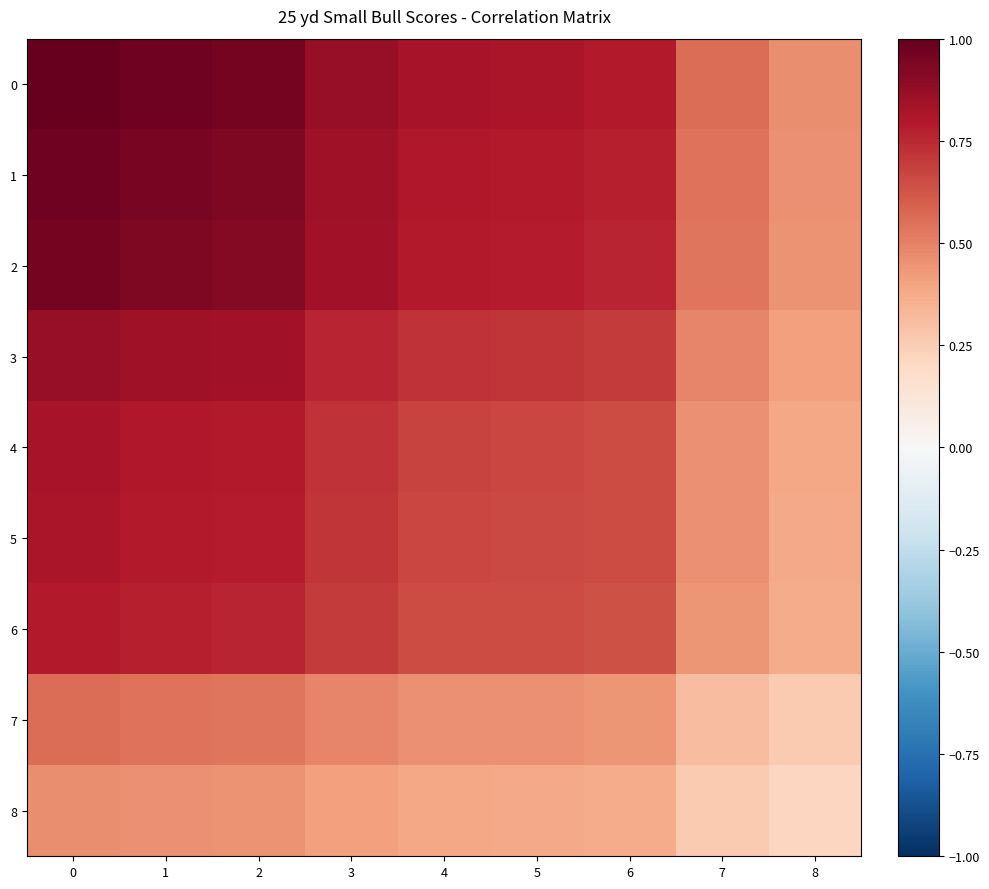

Reading right to left, extract all data points from this chart.

0: 8=0.5	7=0.6	6=0.8	5=0.8	4=0.8	3=0.9	2=1.0	1=1.0	0=1.0
1: 8=0.5	7=0.5	6=0.8	5=0.8	4=0.8	3=0.8	2=0.9	1=0.9	0=1.0
2: 8=0.4	7=0.5	6=0.8	5=0.8	4=0.8	3=0.8	2=0.9	1=0.9	0=1.0
3: 8=0.4	7=0.5	6=0.7	5=0.7	4=0.7	3=0.8	2=0.8	1=0.8	0=0.9
4: 8=0.4	7=0.5	6=0.7	5=0.7	4=0.7	3=0.7	2=0.8	1=0.8	0=0.8
5: 8=0.4	7=0.5	6=0.6	5=0.7	4=0.7	3=0.7	2=0.8	1=0.8	0=0.8
6: 8=0.4	7=0.4	6=0.6	5=0.6	4=0.7	3=0.7	2=0.8	1=0.8	0=0.8
7: 8=0.3	7=0.3	6=0.4	5=0.5	4=0.5	3=0.5	2=0.5	1=0.5	0=0.6
8: 8=0.2	7=0.3	6=0.4	5=0.4	4=0.4	3=0.4	2=0.4	1=0.5	0=0.5